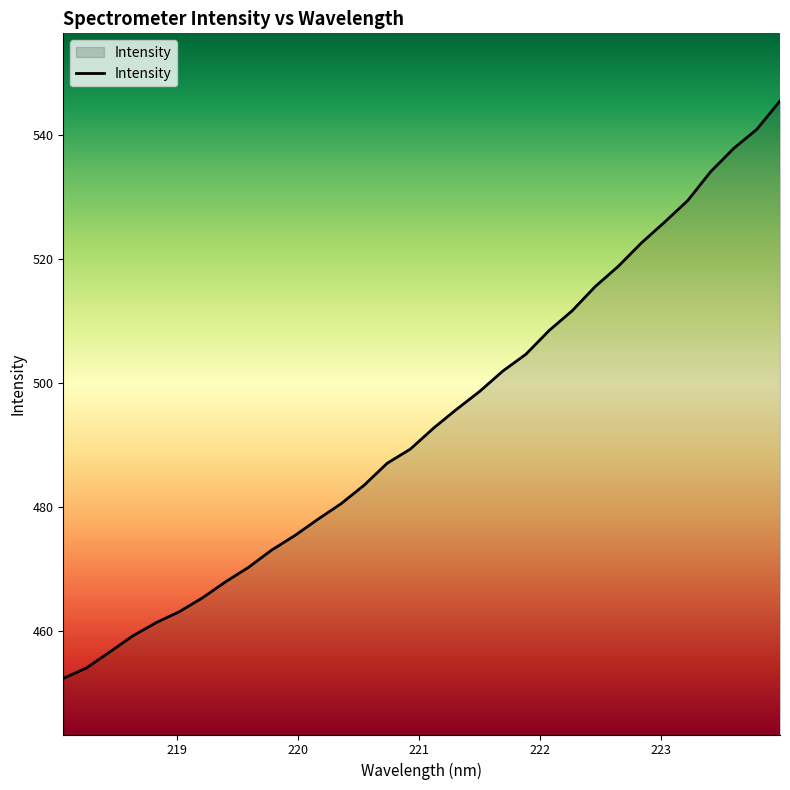

What is the minimum value shown in the chart?

452.4